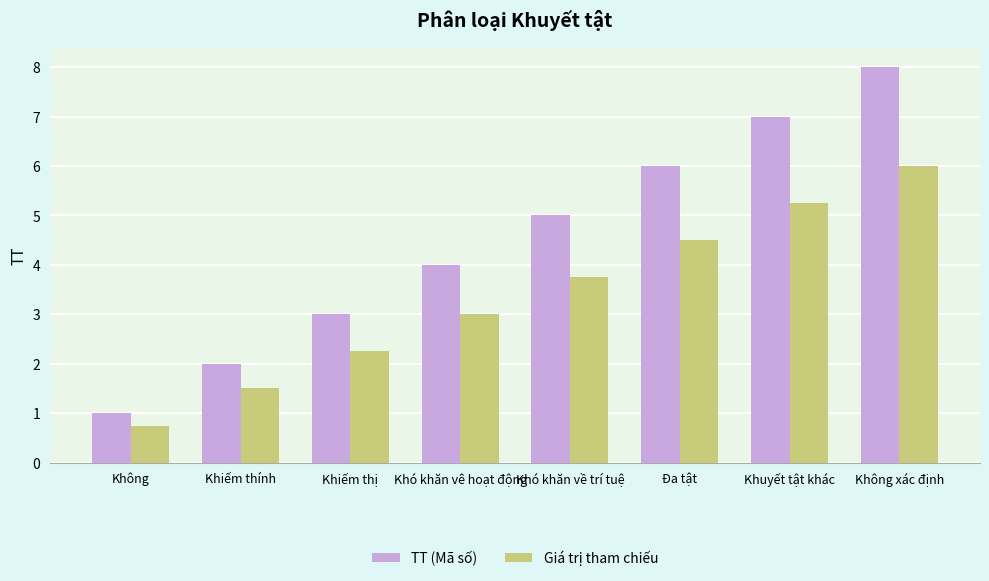

What is the total value across all series at Đa tật?

10.5